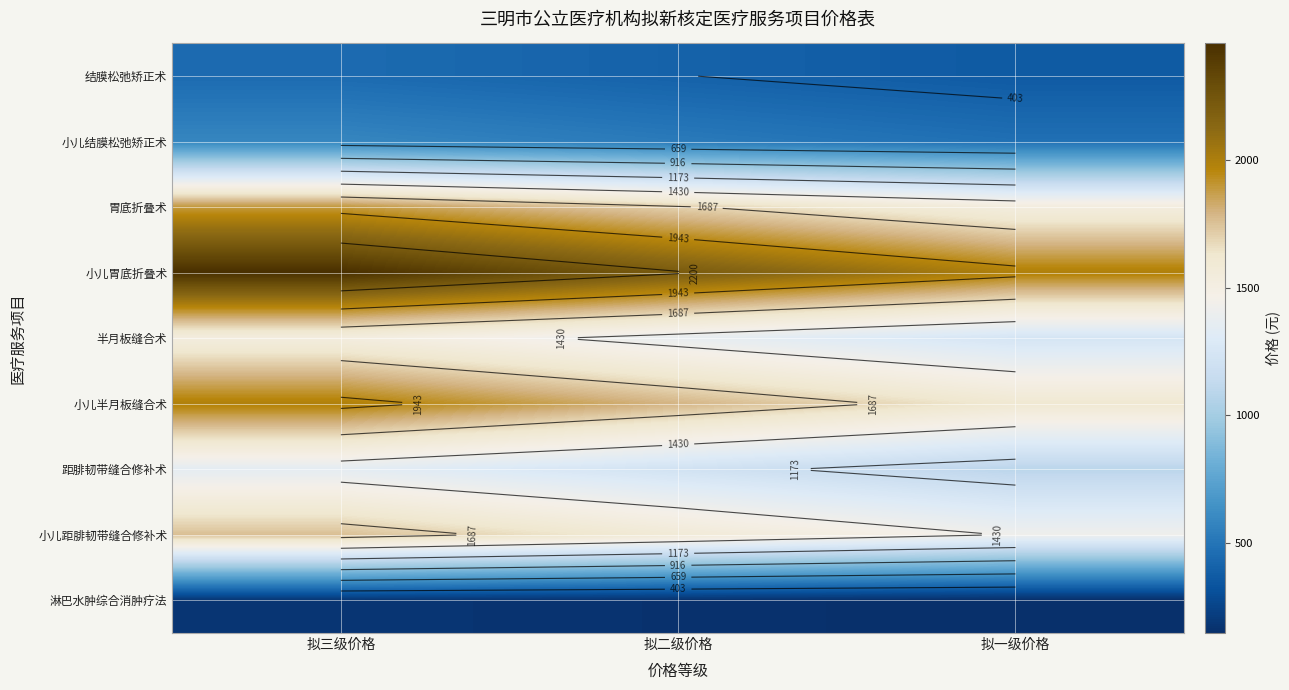

What is the difference between the second highest and minimum values in the 小儿胃底折叠术 series?

221.1